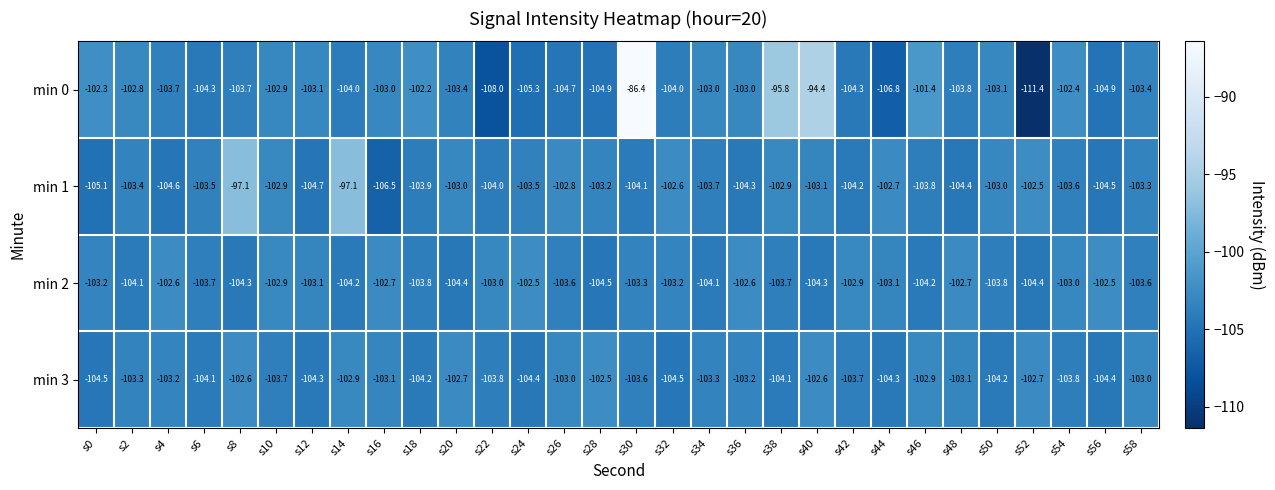

Rank the series at s22 from lowest to highest value.

min 0, min 1, min 3, min 2